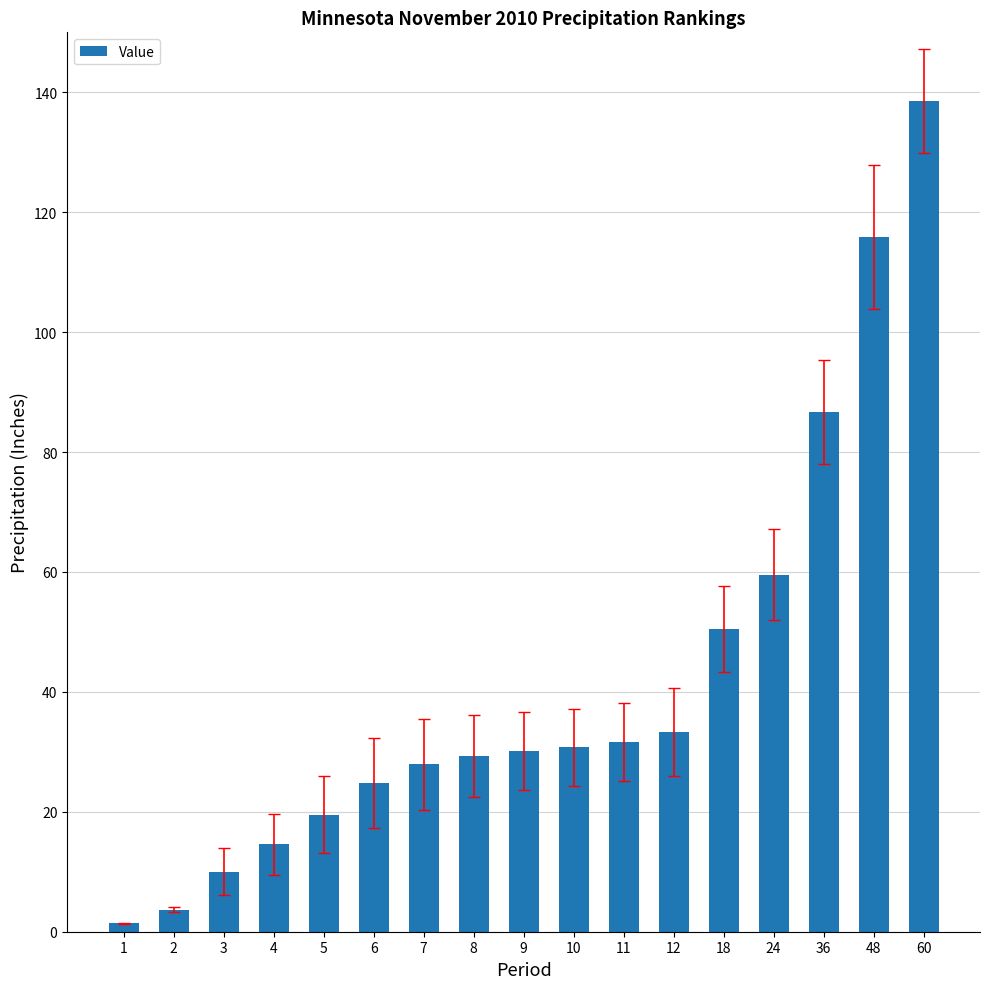

What is the value of the 2nd bar from the left?

3.6